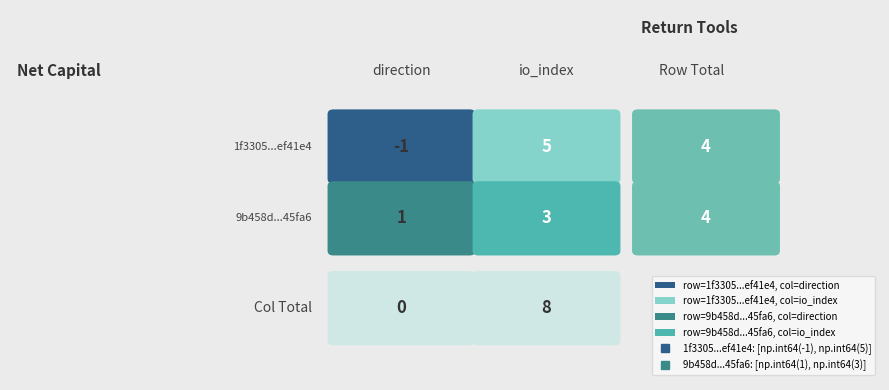

At how many categories does at least one series exceed 2?

1